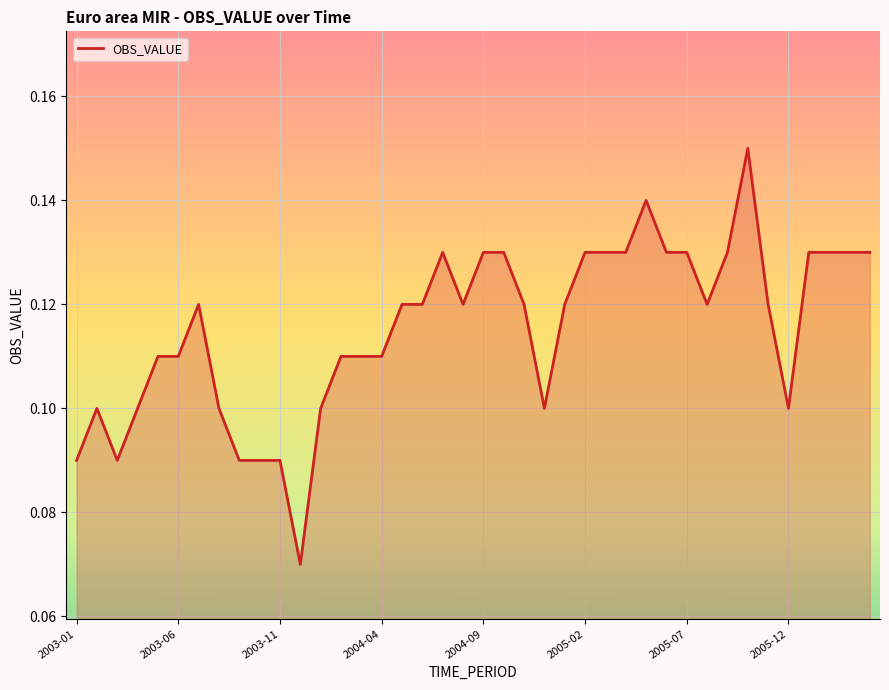

Does the chart have visible grid lines?

Yes